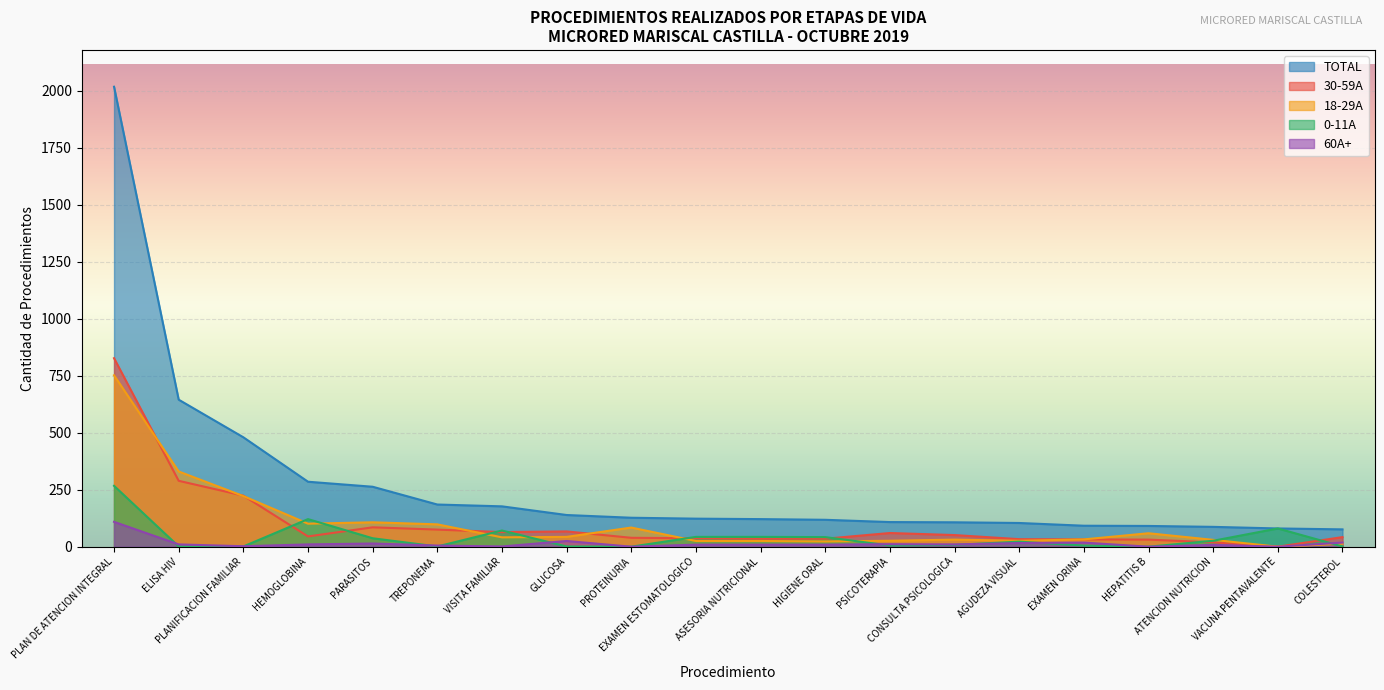

At how many categories does at least one series exceed 875?

1